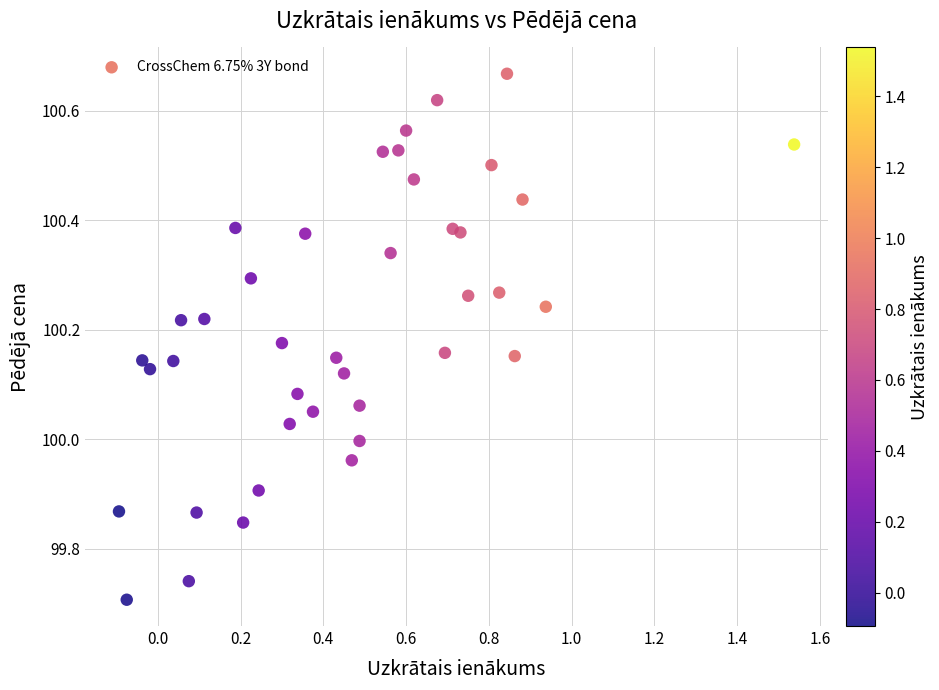

What is the range of Y values (max minus min)?

1.0